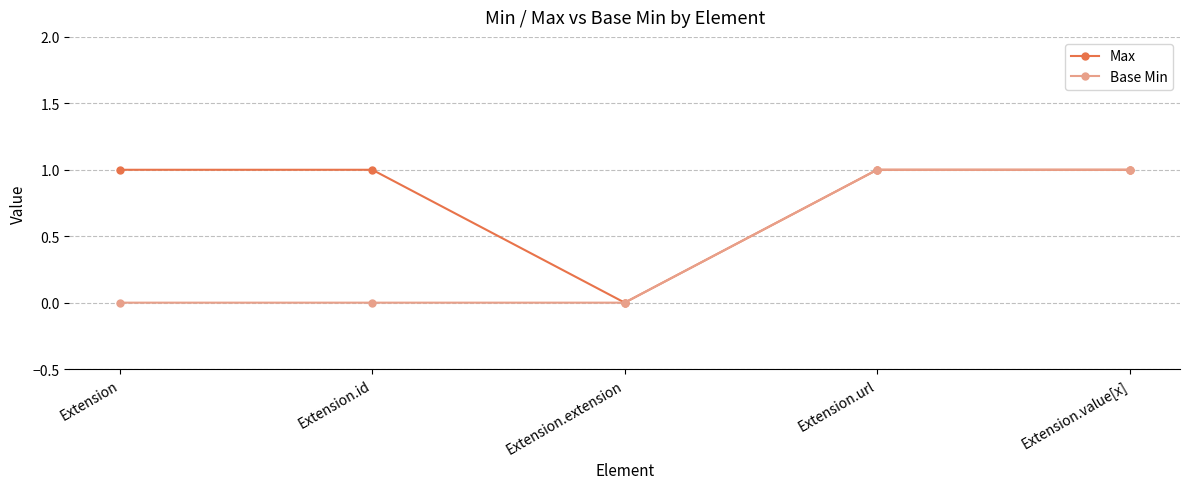

True or false: Max has a value of 1 at Extension.value[x].

True